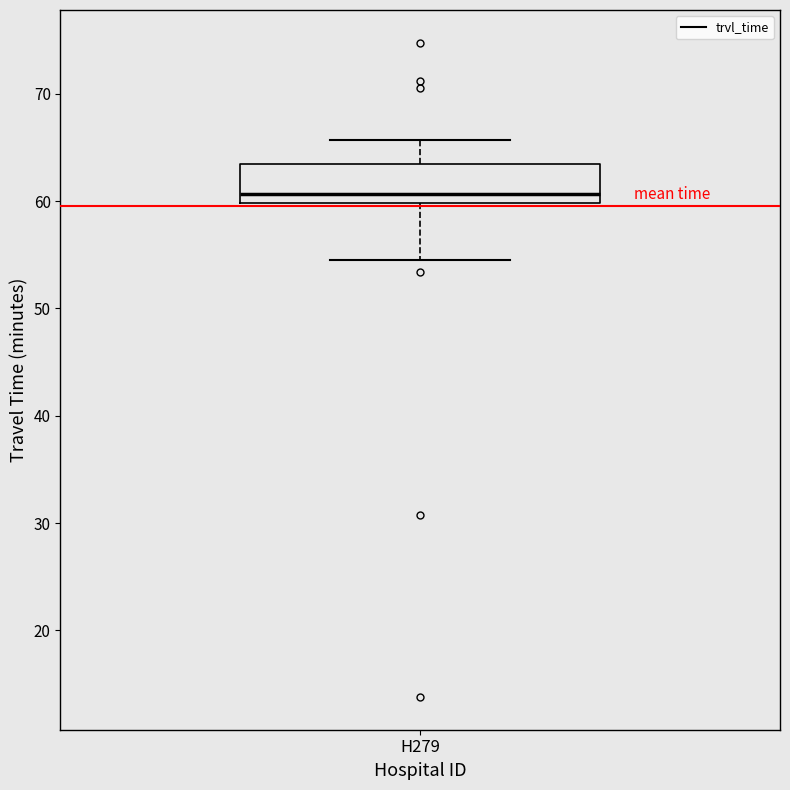

Transcribe this box plot: give where the median line is, the range the box spans, and where the two whiskers end, as read against the y-axis. The values are not printed on the chart, so give them approximately, as read against the axis.

median 61, box 60 to 63, whiskers 54 to 66